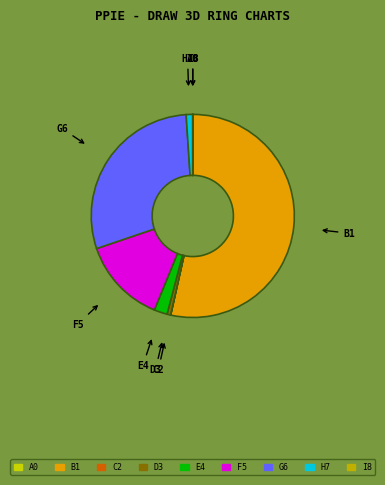

What is the majority slice?

B1